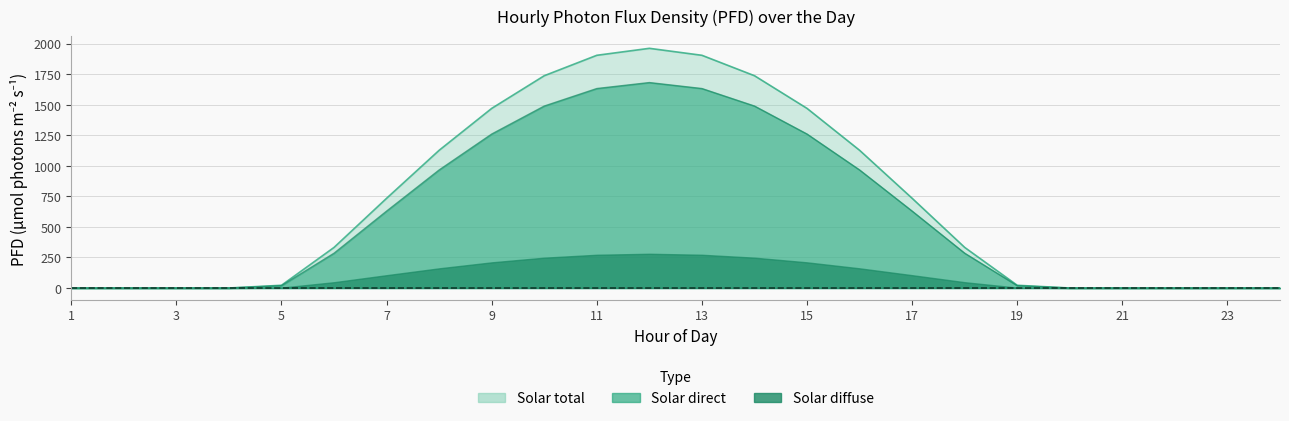

In Solar diffuse, how many points are higher than both neighbors (excluding endpoints)?

1